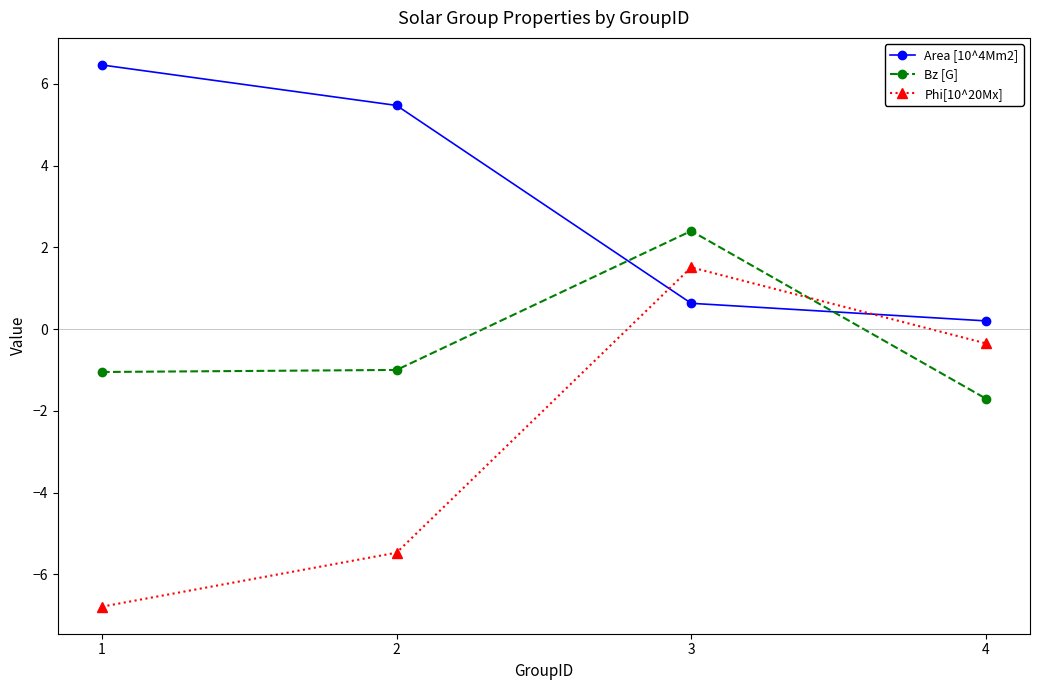

Which series has the largest range (max minus min)?

Phi[10^20Mx]